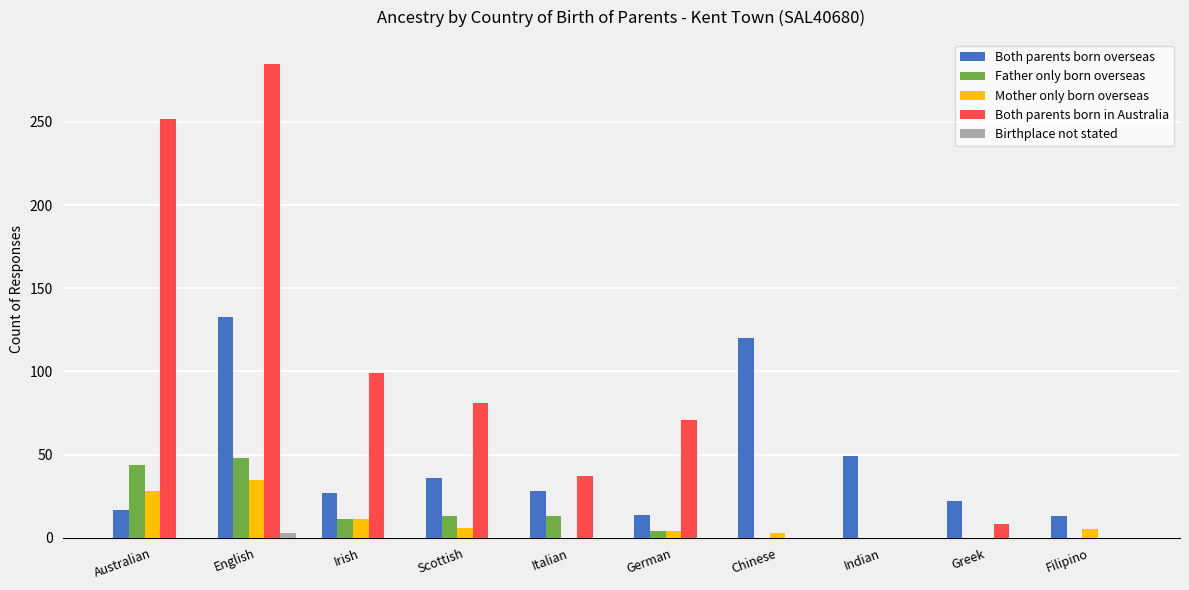

Count the number of data series in this chart.

5